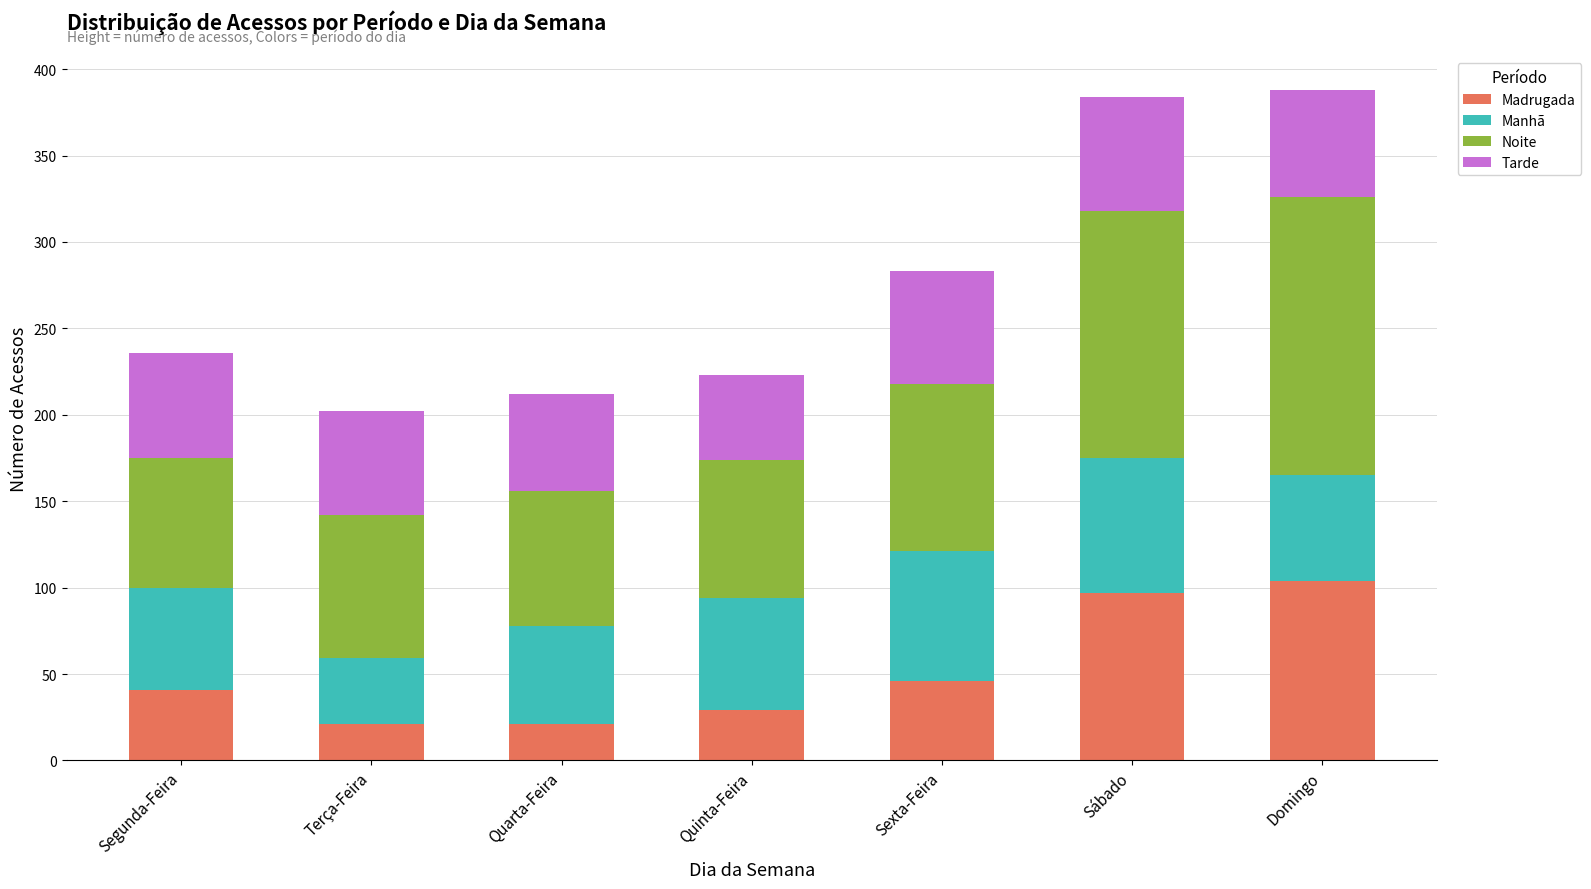

What is the total value across all series at Sábado?

384